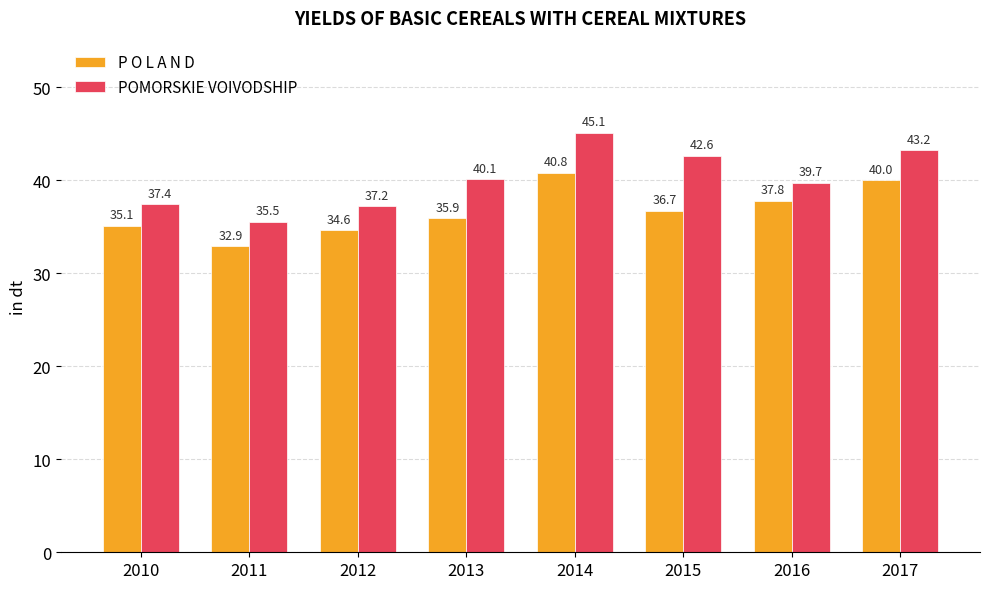

Which label corresponds to the smallest value in the chart?

2011